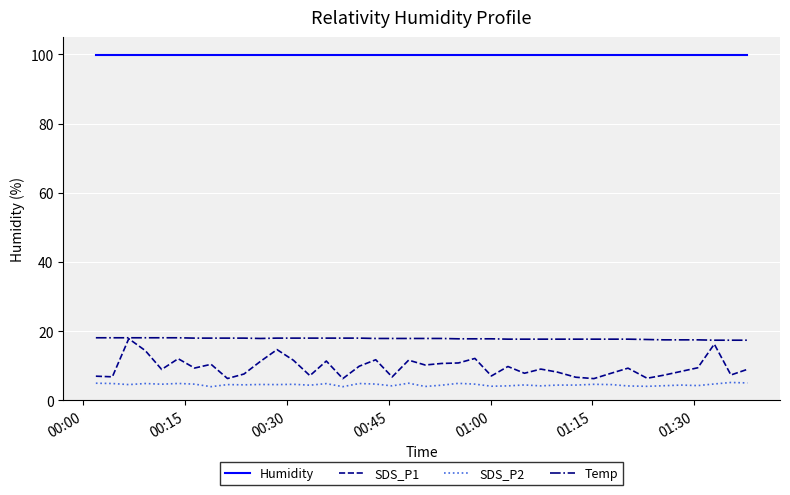

Which series has the largest total across all categories?

Humidity